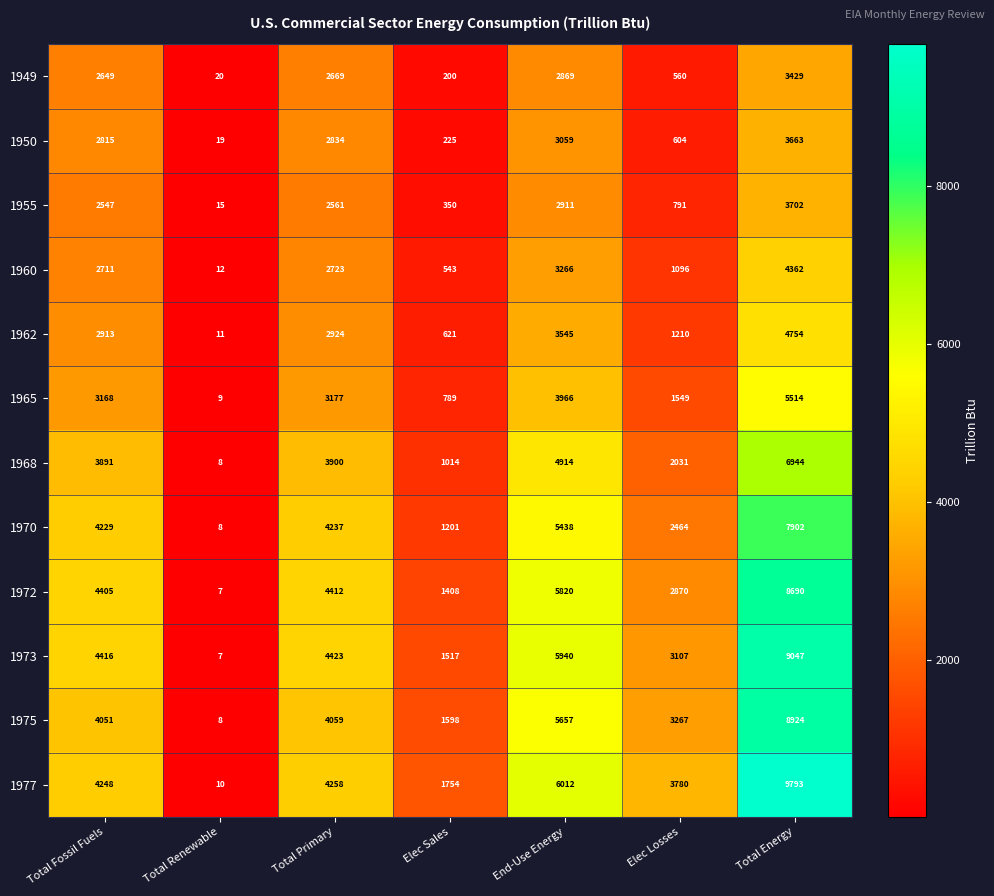

Which series has the largest range (max minus min)?

1977